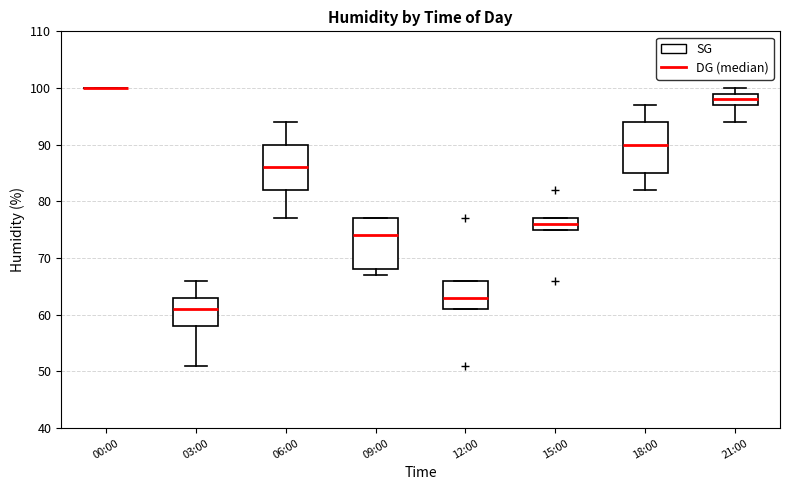

Reading left to right, read every box against the y-axis: the position of its median line, the range the box covers, and the ends of its whiskers. The values are not printed on the chart, so give them approximately, as read against the axis.

00:00: box collapsed to a line at 100, whiskers 100 to 100
03:00: median 61, box 58 to 63, whiskers 51 to 66
06:00: median 86, box 82 to 90, whiskers 77 to 94
09:00: median 74, box 68 to 77, whiskers 67 to 77
12:00: median 63, box 61 to 66, whiskers 61 to 66
15:00: median 76, box 75 to 77, whiskers 75 to 77
18:00: median 90, box 85 to 94, whiskers 82 to 97
21:00: median 98, box 97 to 99, whiskers 94 to 100